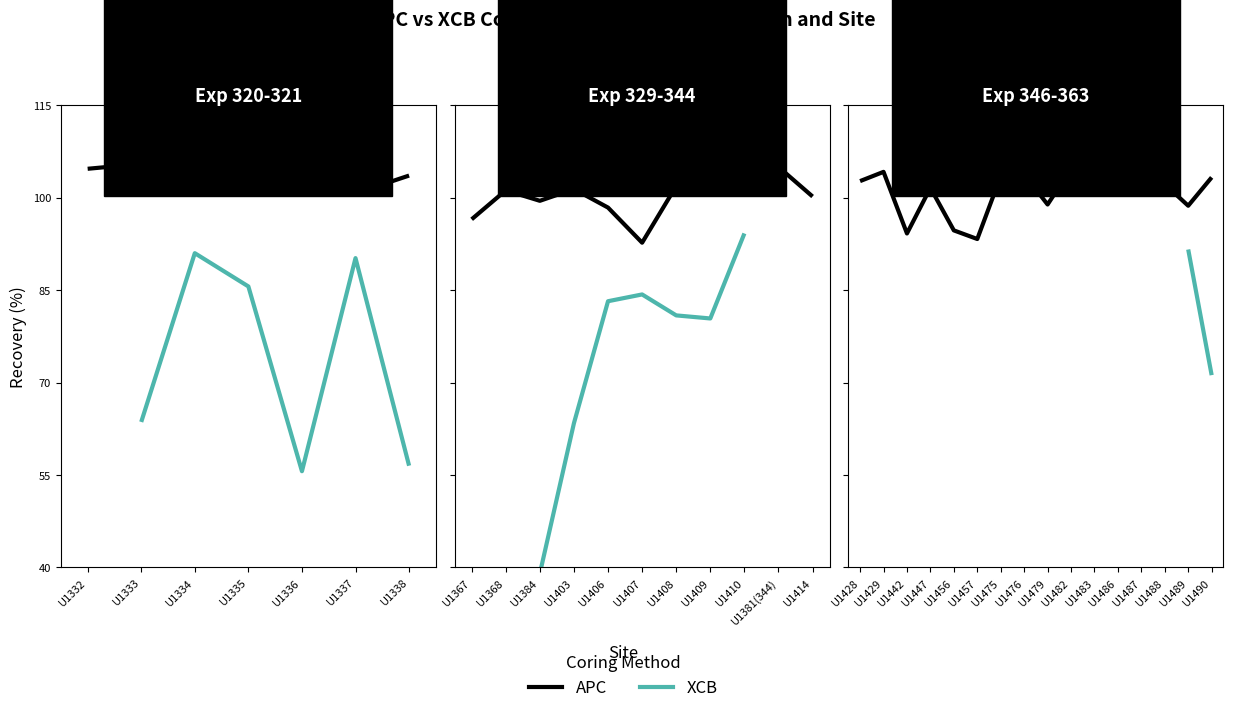

What position from the left is 10?

11